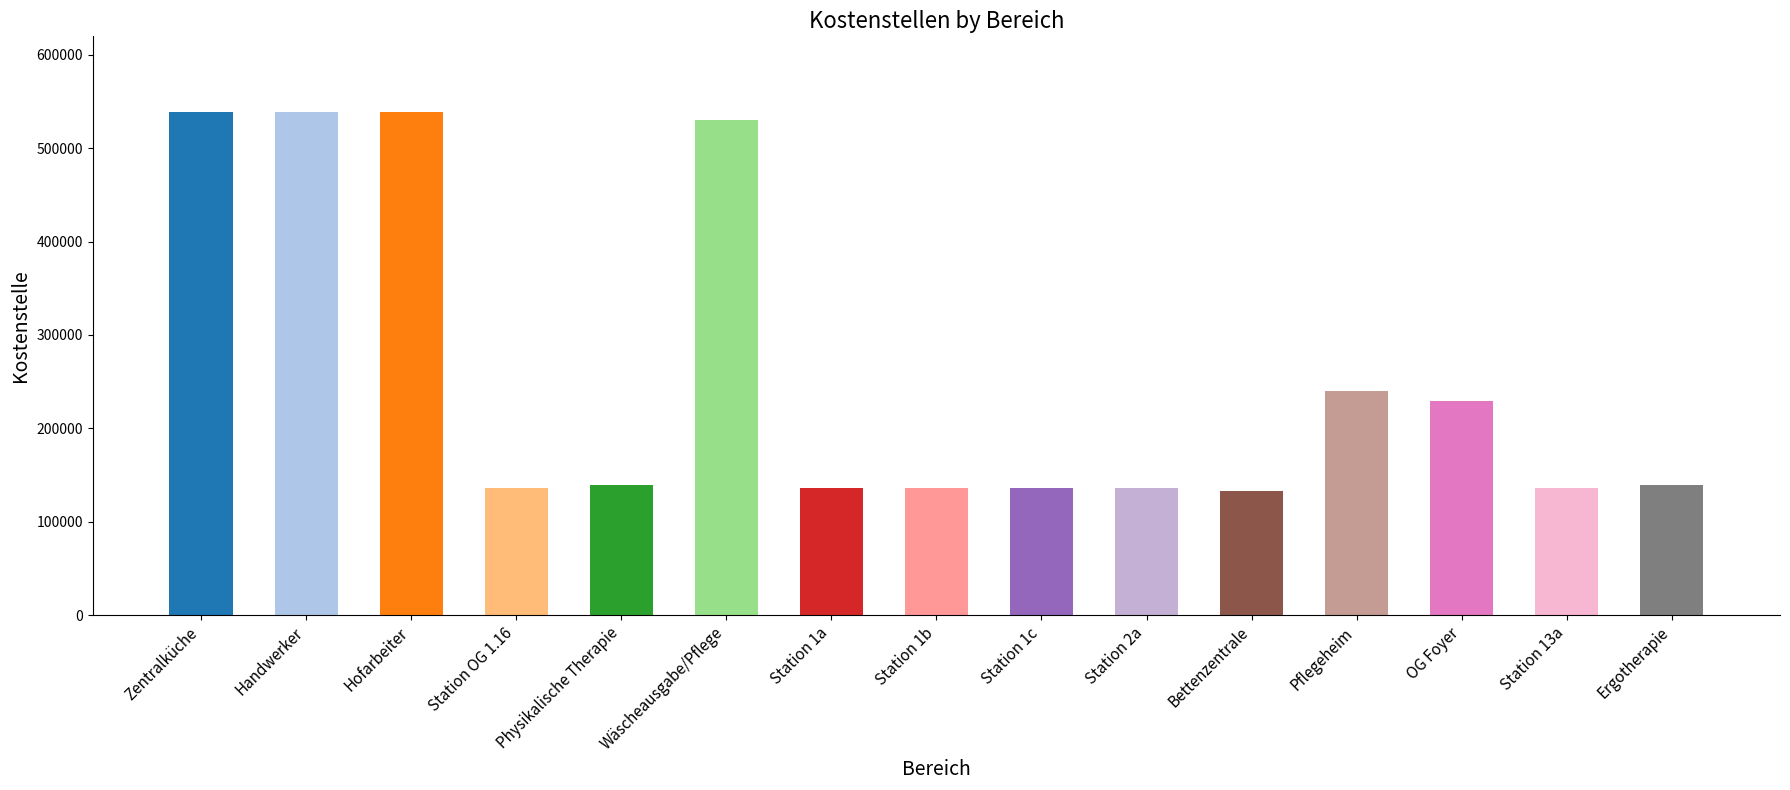

The chart shows a value of 132998 at Bettenzentrale. True or false?

True